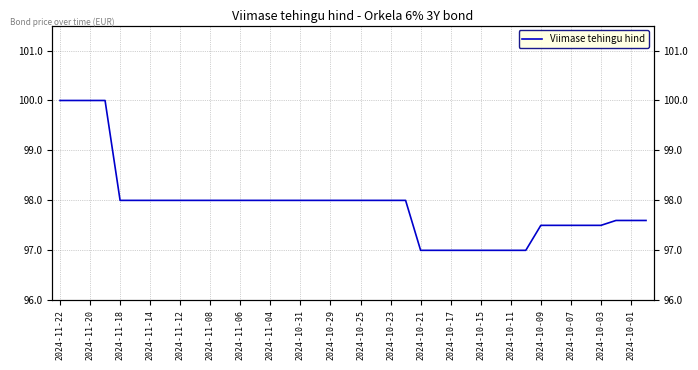

Is this an area chart (filled region under the line)?

No